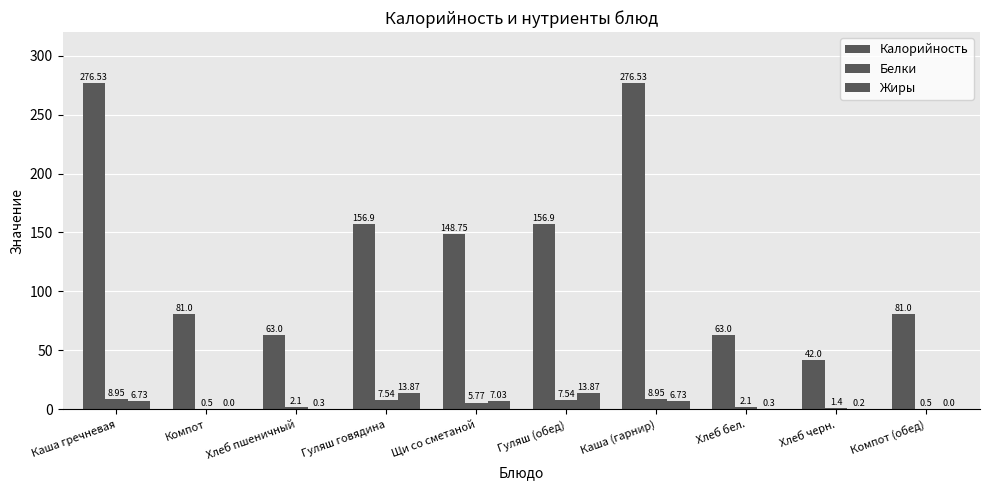

How many categories are shown in the chart?

10